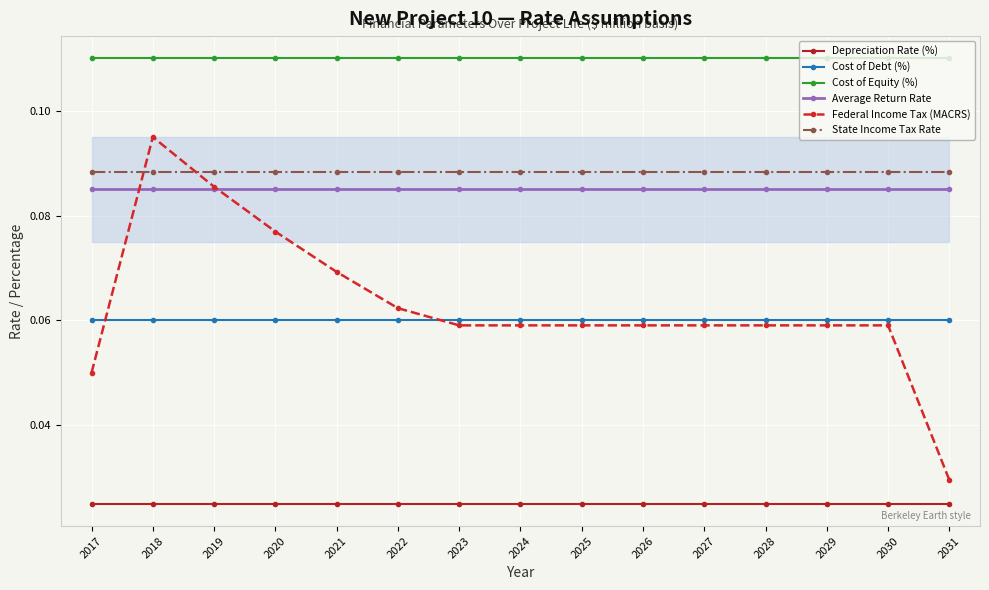

Is it true that Average Return Rate equals 0.0 at 2017?

False